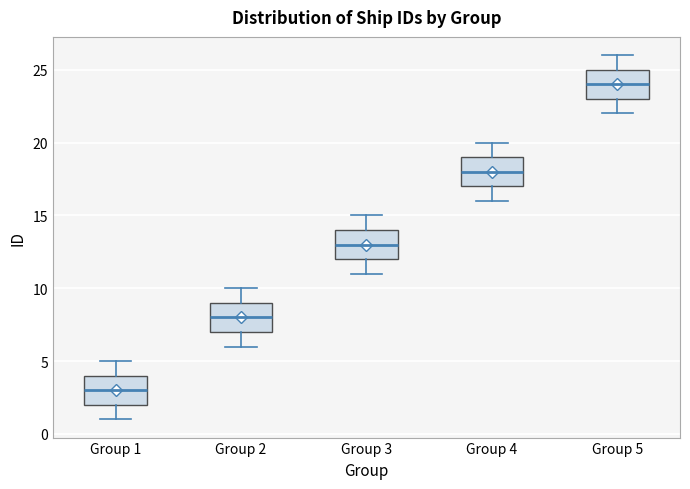

Which box has the lowest median line?

Group 1